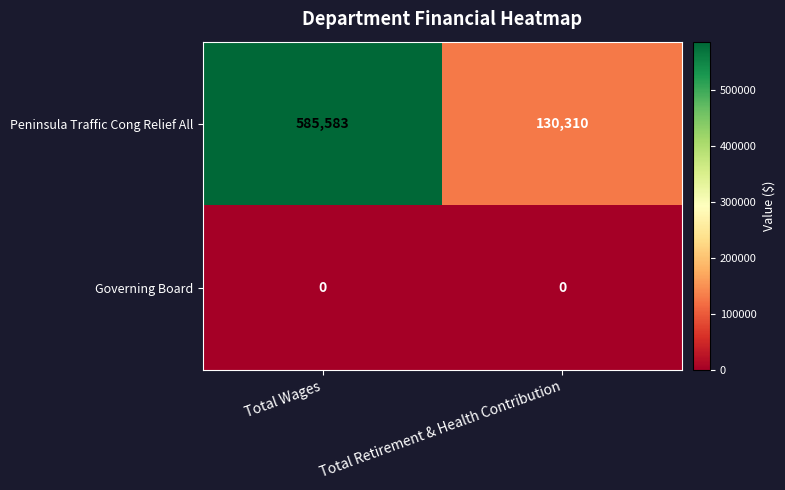

Reading right to left, what are all the values shown in this chart?

Peninsula Traffic Cong Relief All: 130310	585583
Governing Board: 0	0